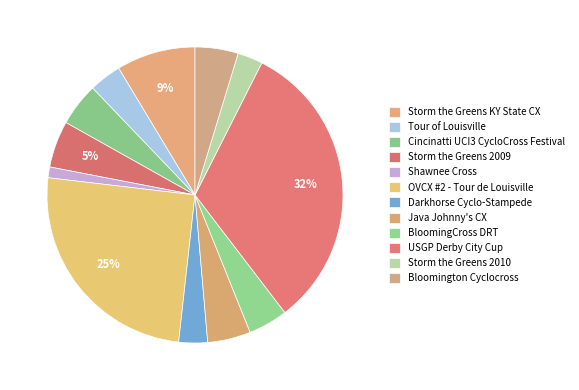

Which category has the biggest portion of the pie?

USGP Derby City Cup